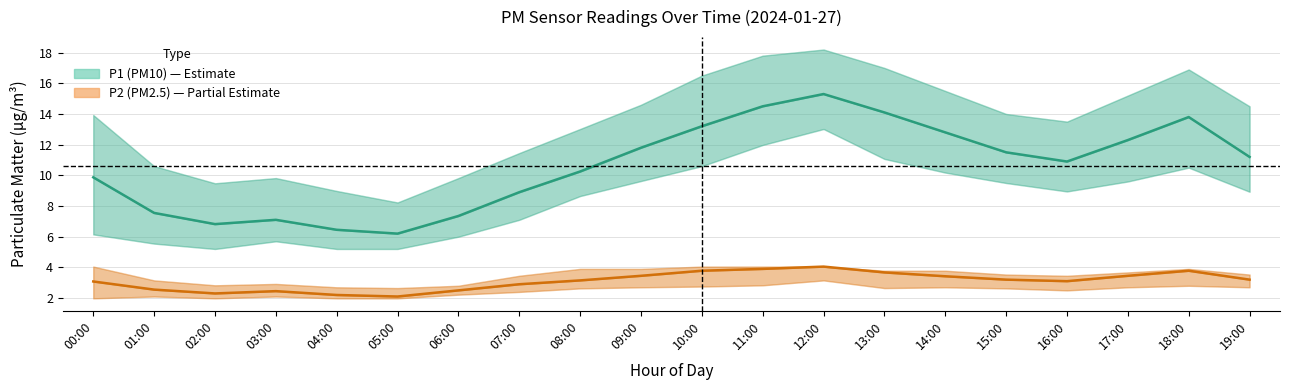

At which label is P2 (PM2.5) center closest to 3?

00:00